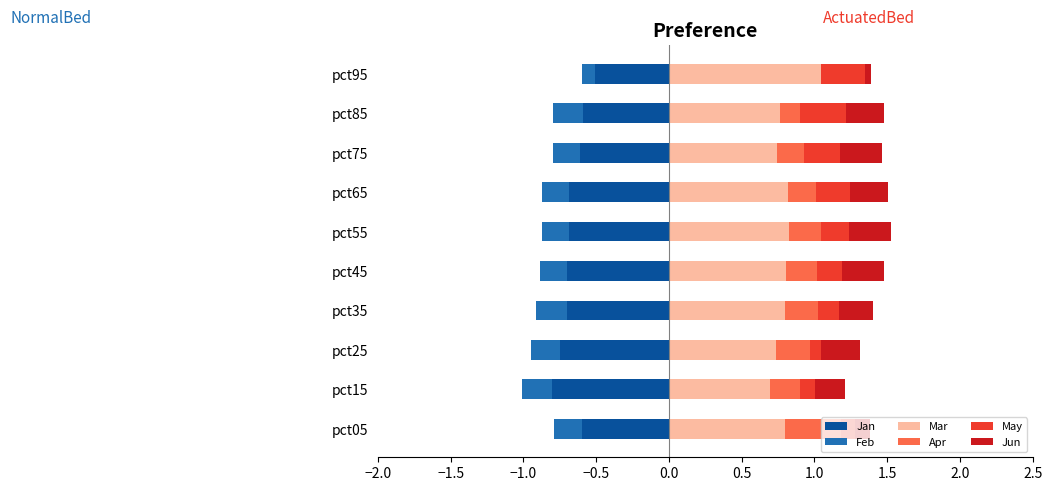

What is the difference between the maximum and minimum values in the Mar series?

0.3